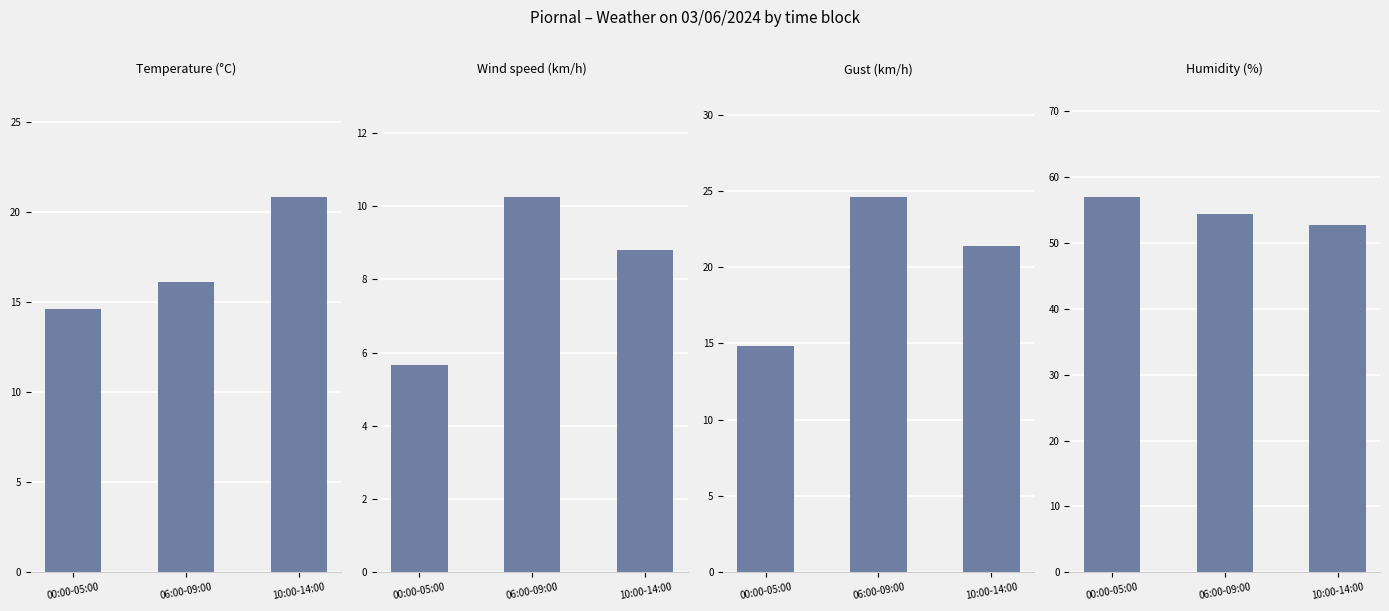

Are the bars horizontal?

No